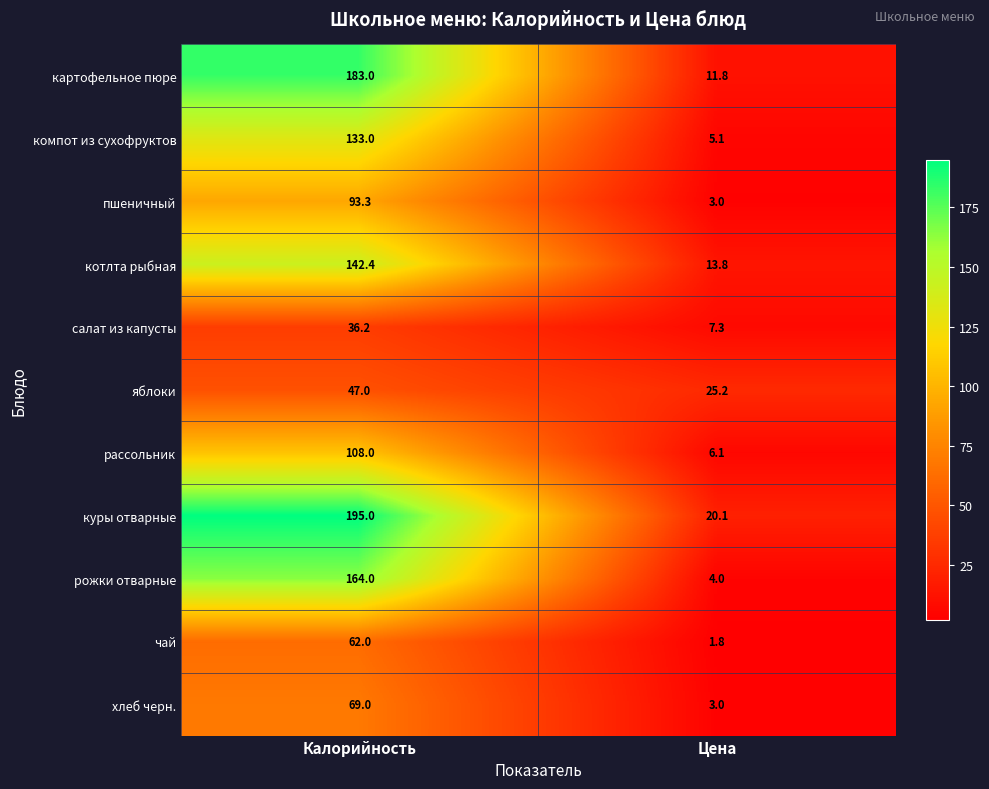

The value of яблоки at Калорийность is 19.1. True or false?

False